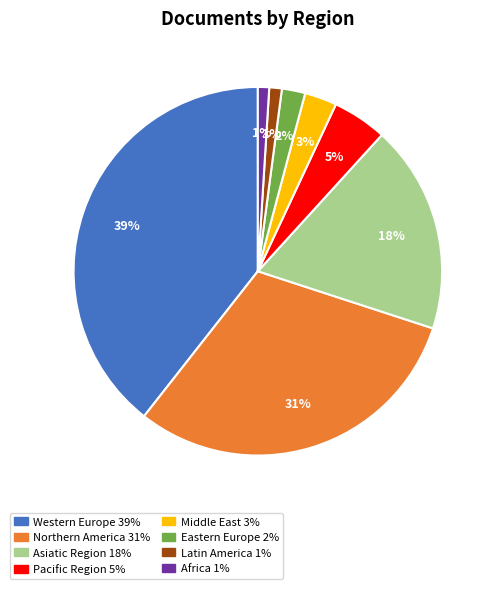

Which slice is the largest?

Western Europe